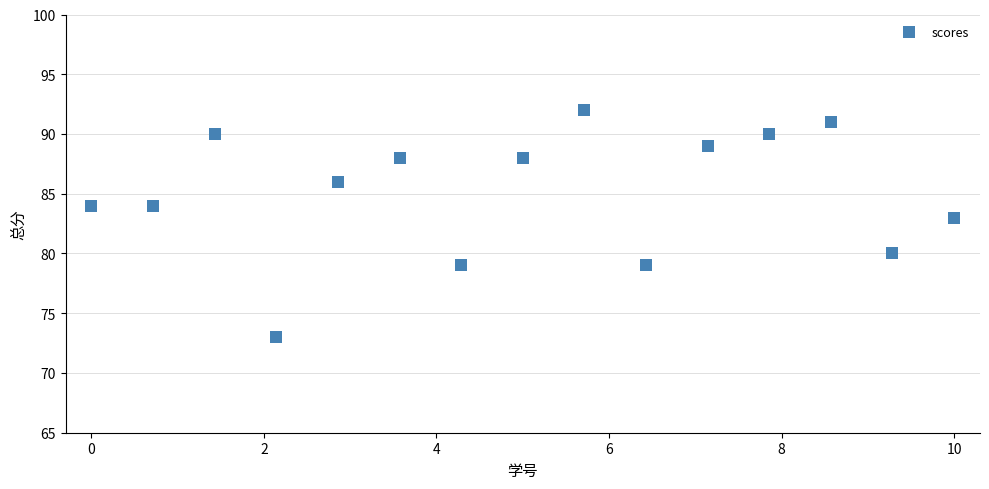

What Y value in the scatter plot is closest to 82?

83